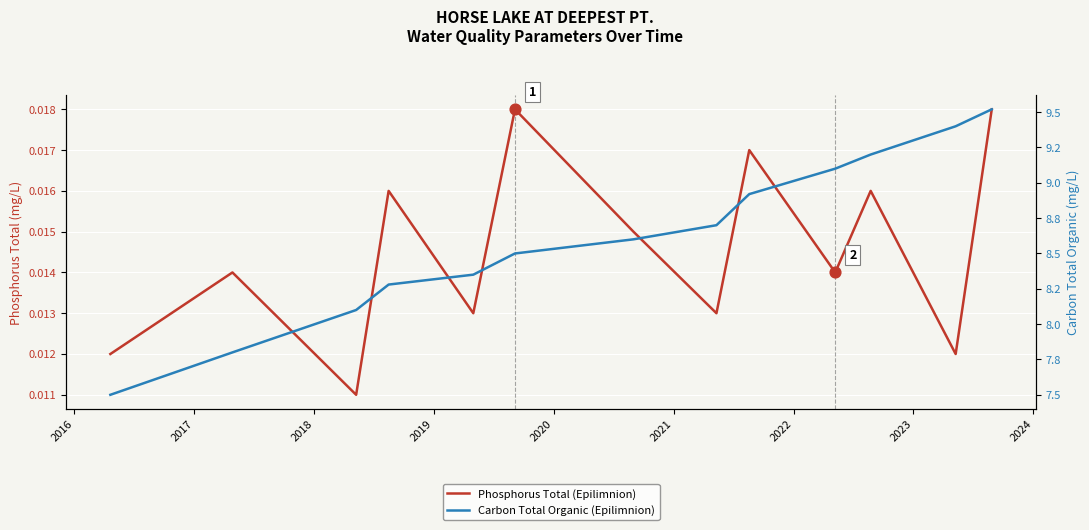

Which series has the widest spread of Y values?

Carbon Total Organic (Epilimnion)